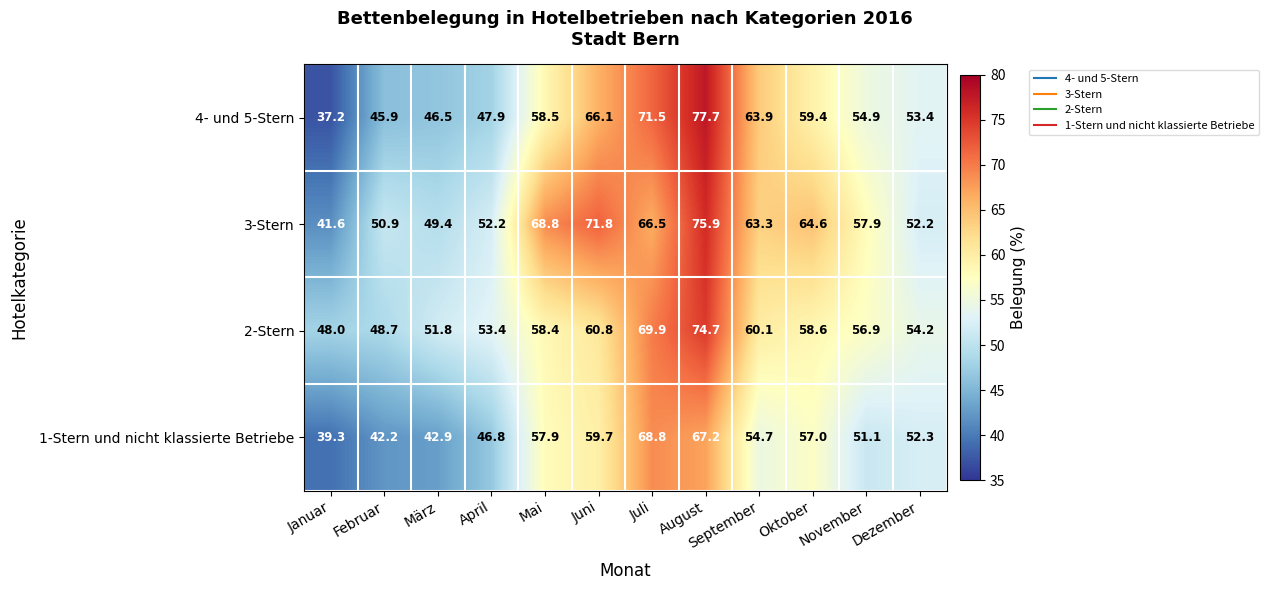

True or false: 3-Stern has a value of 64.6 at Oktober.

True